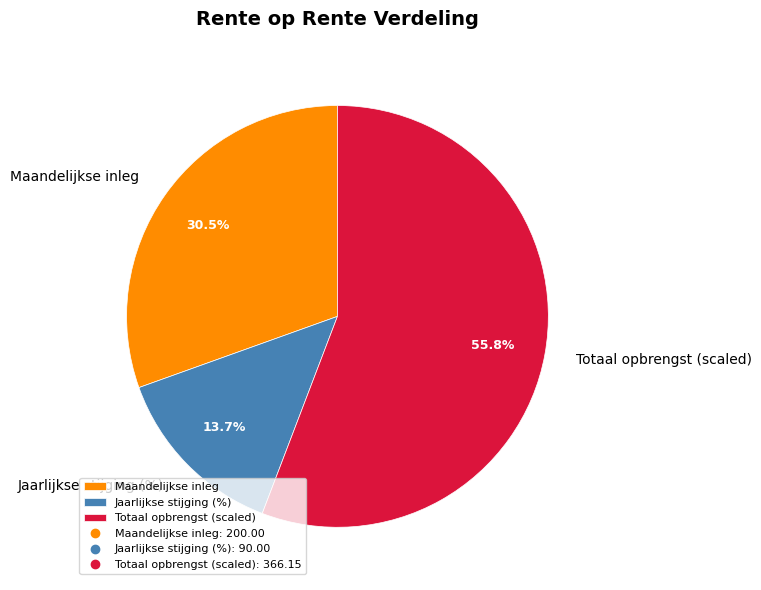

Count the number of slices in the pie.

3